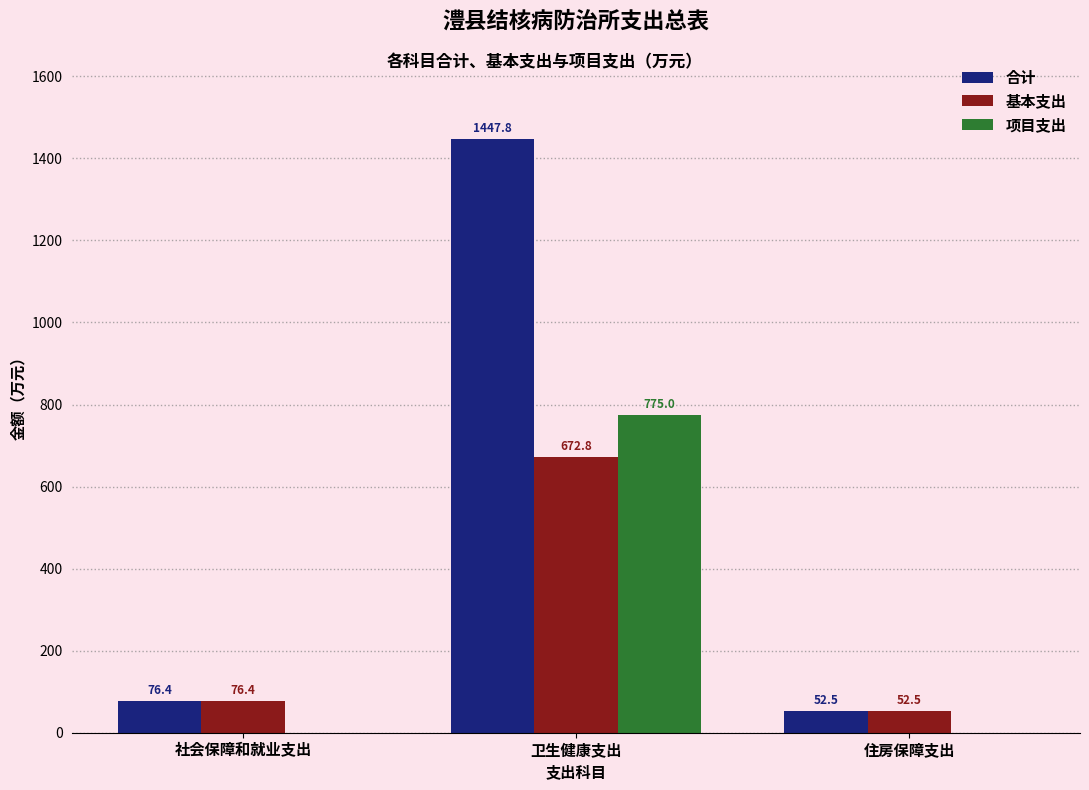

Where does the 基本支出 series first go above 76?

社会保障和就业支出